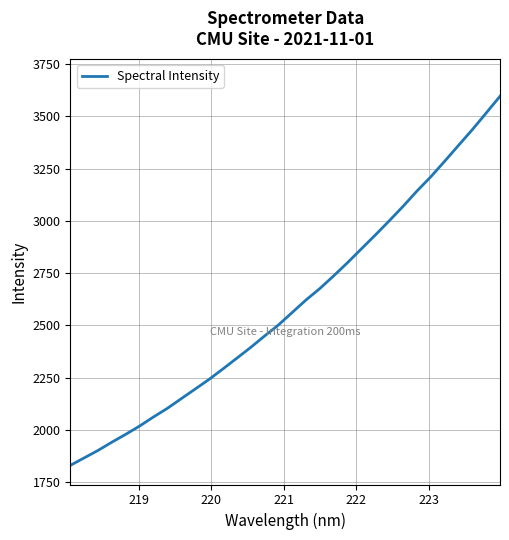

What is the maximum value shown in the chart?

3596.2